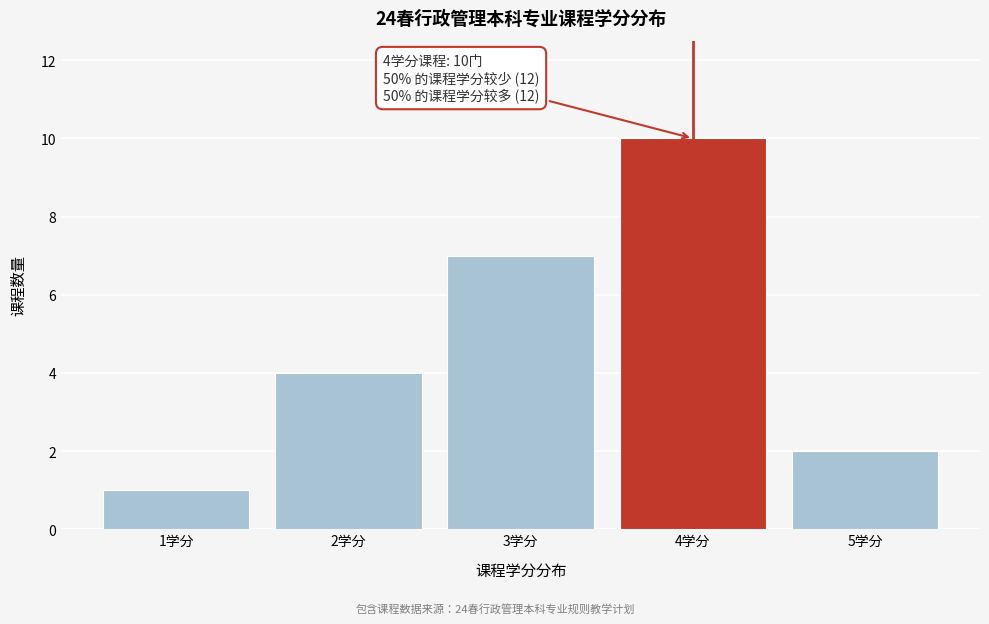

Reading right to left, list all the values displayed in this chart.

5学分=2	4学分=10	3学分=7	2学分=4	1学分=1